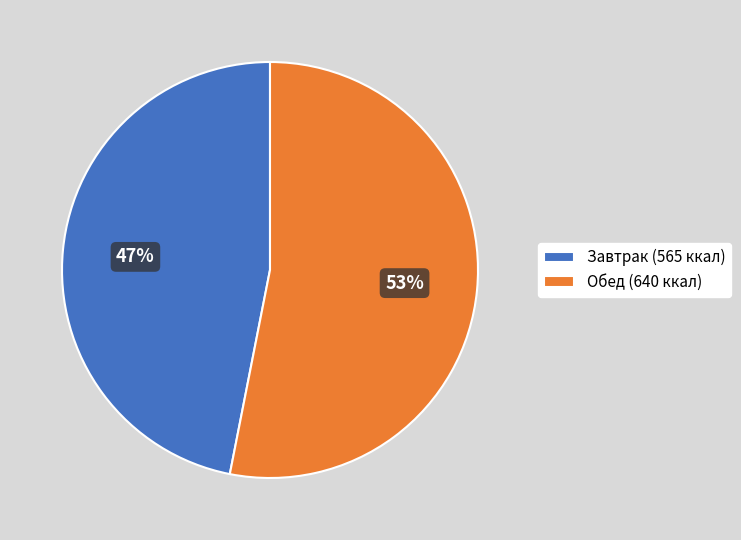

Is there any slice that represents more than half of the pie?

Yes